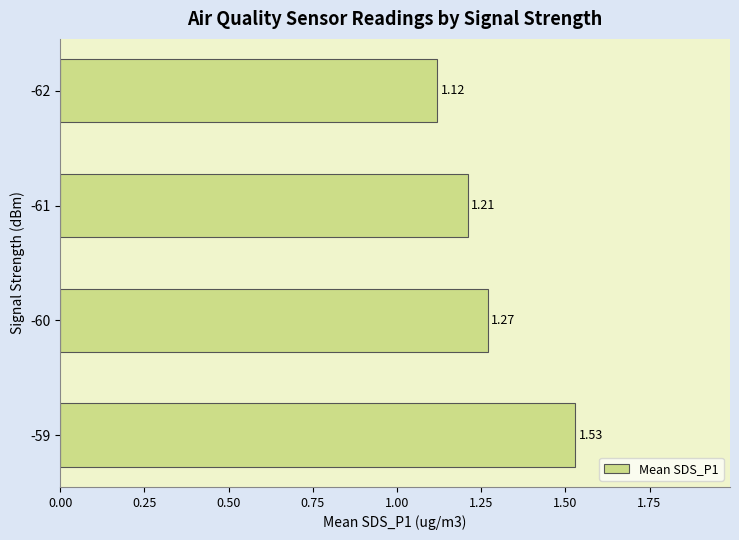

At which label is the value closest to 1?

-62